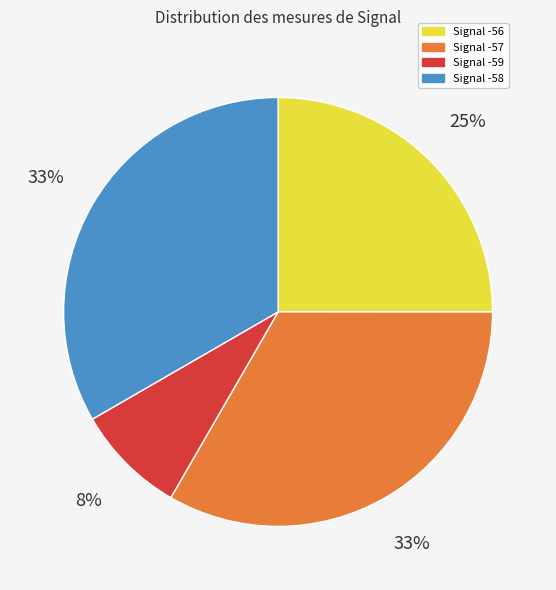

Is there any slice that represents more than half of the pie?

No